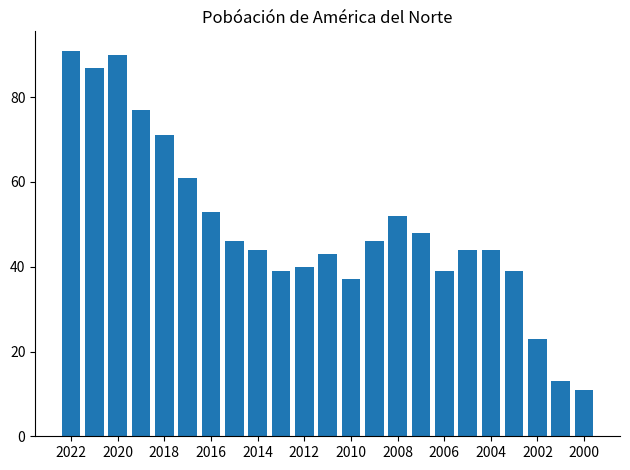

What is the minimum value shown in the chart?

11